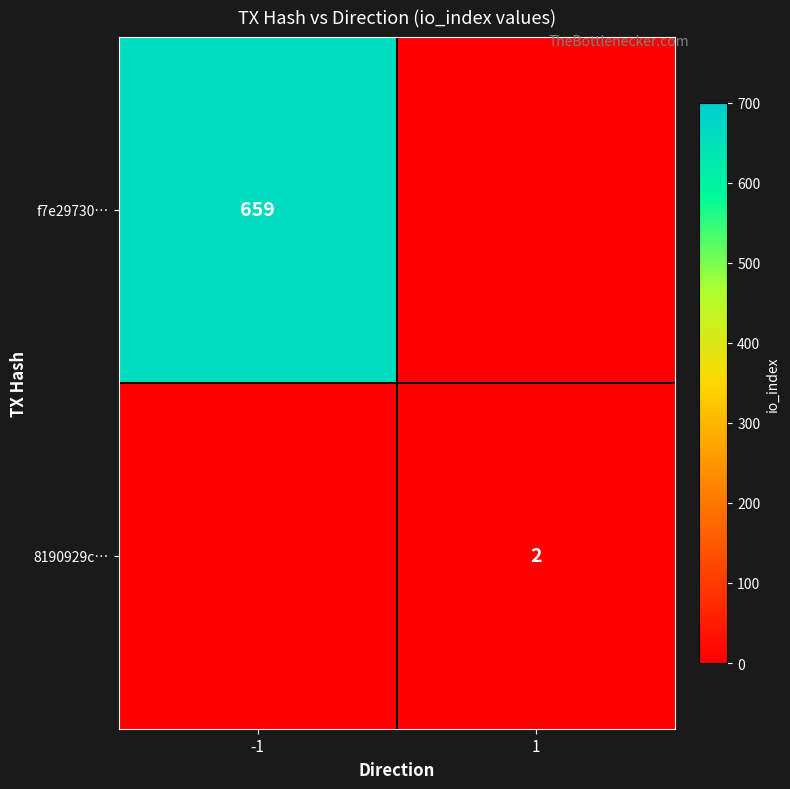

The 8190929c… series shows 1.3 at 1. True or false?

False